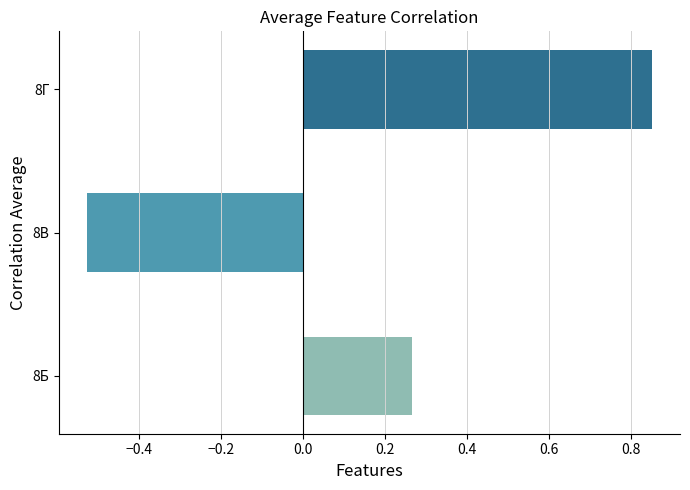

What is the difference between the maximum and minimum values?

1.4